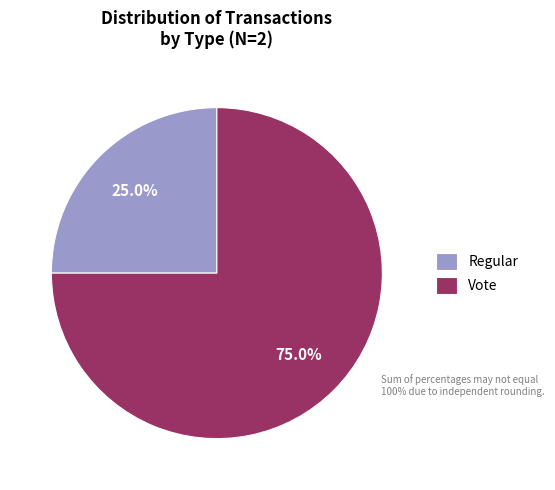

Which category has the smallest portion of the pie?

Regular